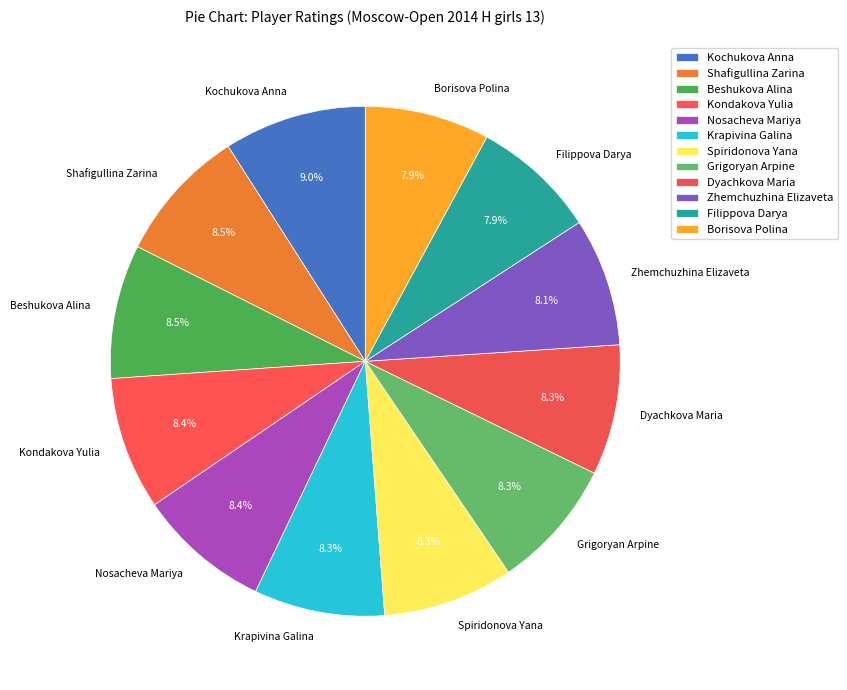

Which slice is the largest?

Kochukova Anna